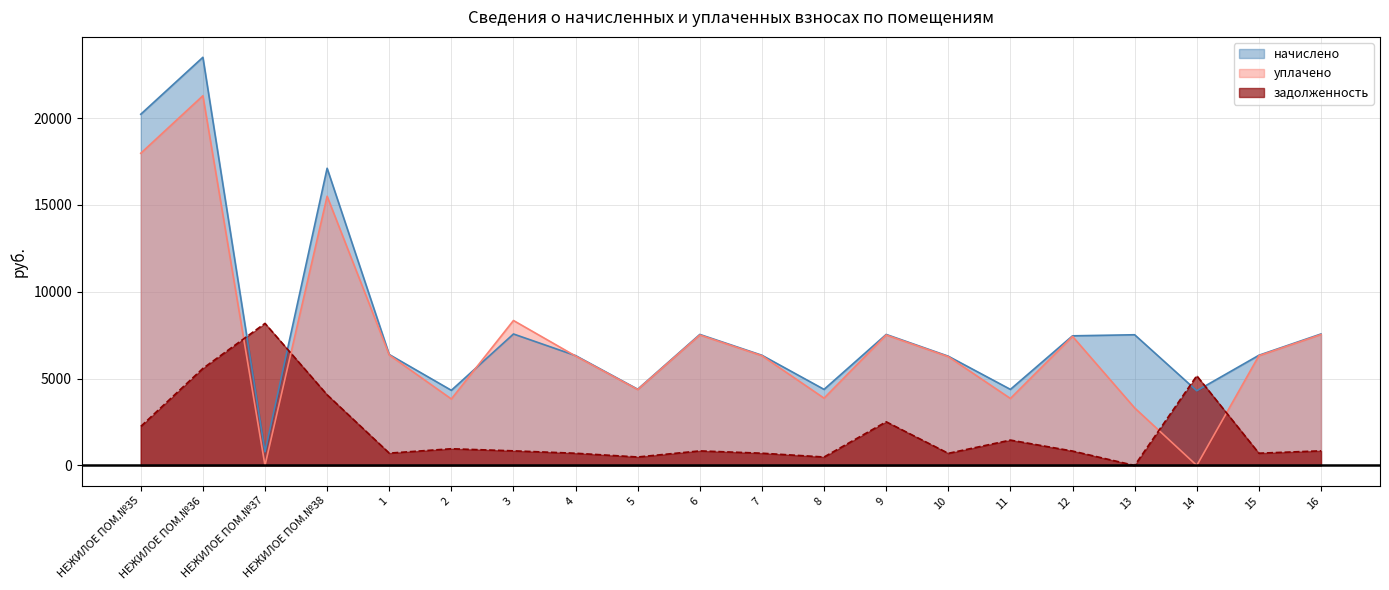

Between which two adjacent categories do уплачено and начислено first intersect?

2 and 3